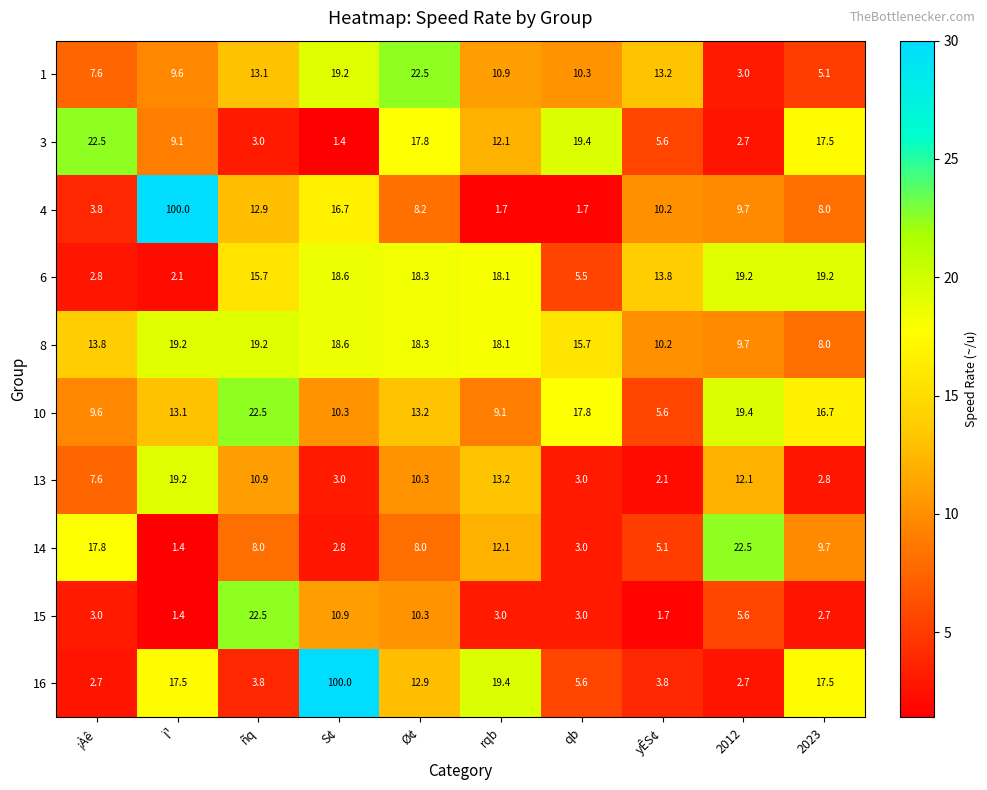

Which series has the largest total across all categories?

16